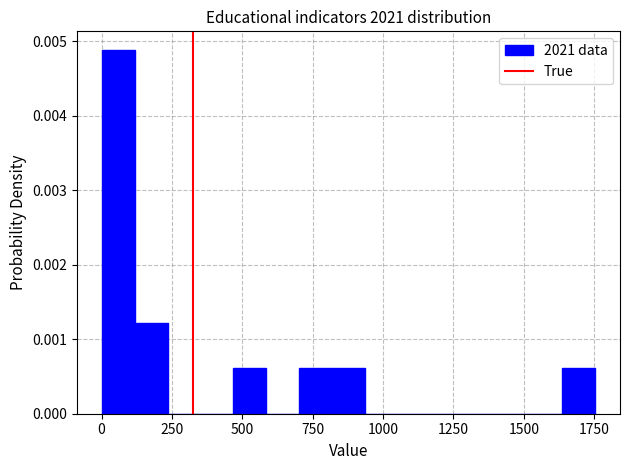

Read against the x-axis, roughly where is the centre of the tallest bar?

50